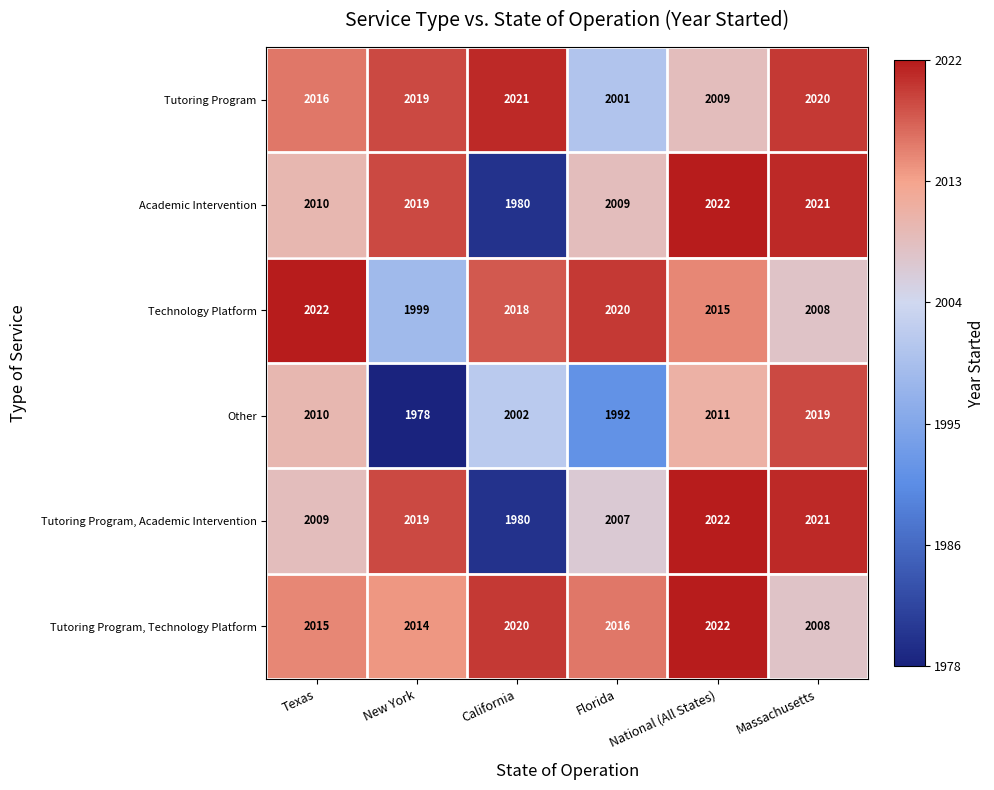

Which label corresponds to the smallest value in the chart?

New York